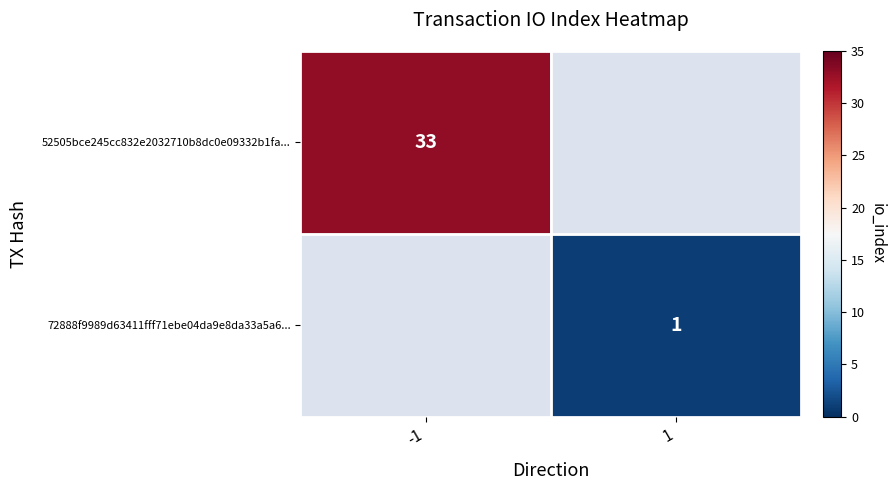

Between -1 and 1, which is larger?

1